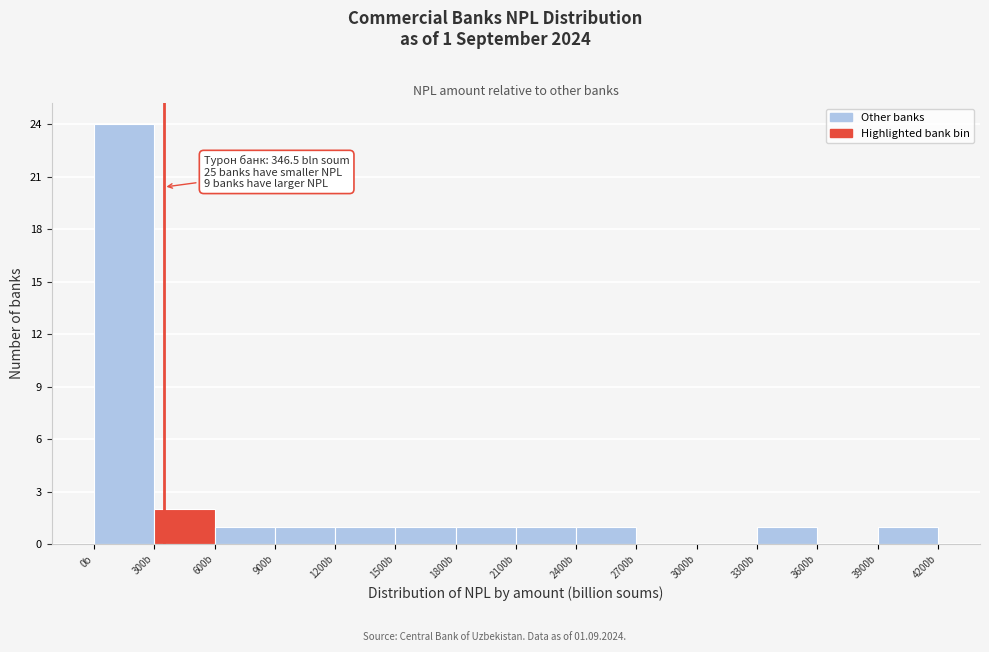

Which range on the x-axis has the tallest bar?

0 to 300